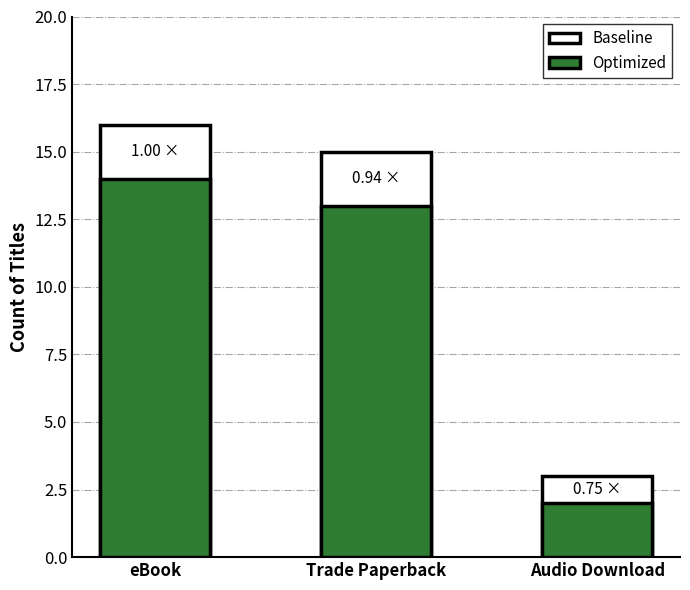

What is the label of the 2nd bar from the left?

Trade Paperback